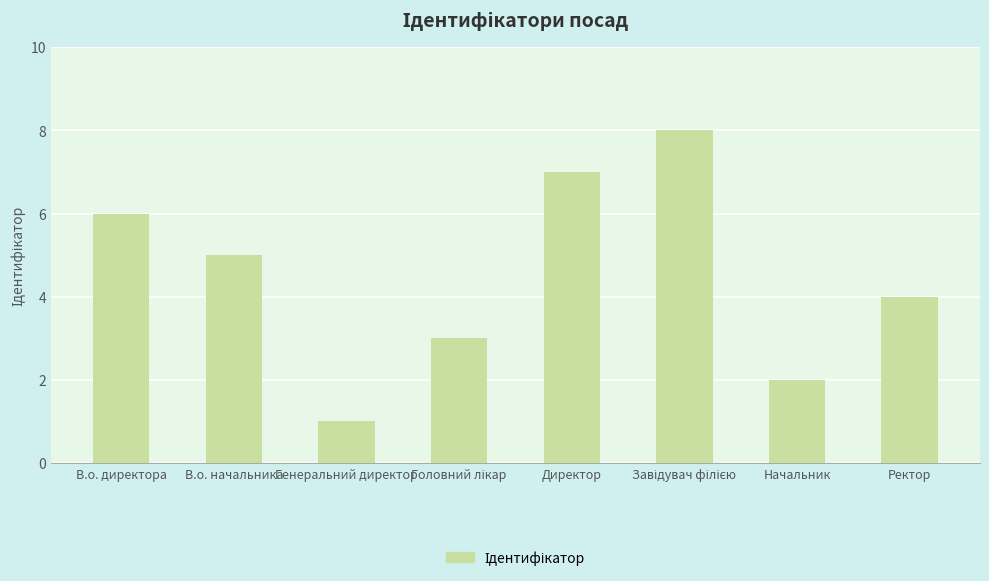

Count the number of categories in the chart.

8